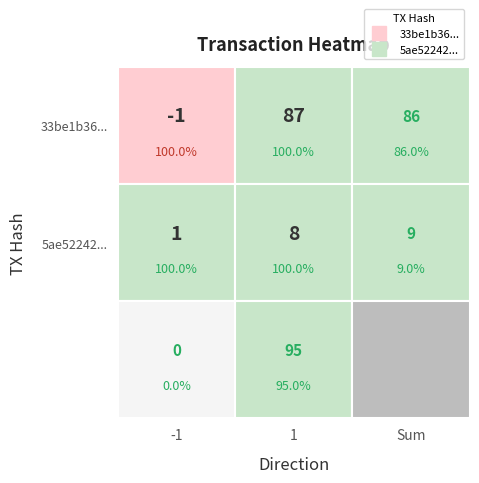

Is the value of 33be1b3628d02cad802428725654e6368ccf825 at 0 greater than the value of 5ae52242e919dbdb94d3cd5e5d4048a5414aac2 at 1?

No